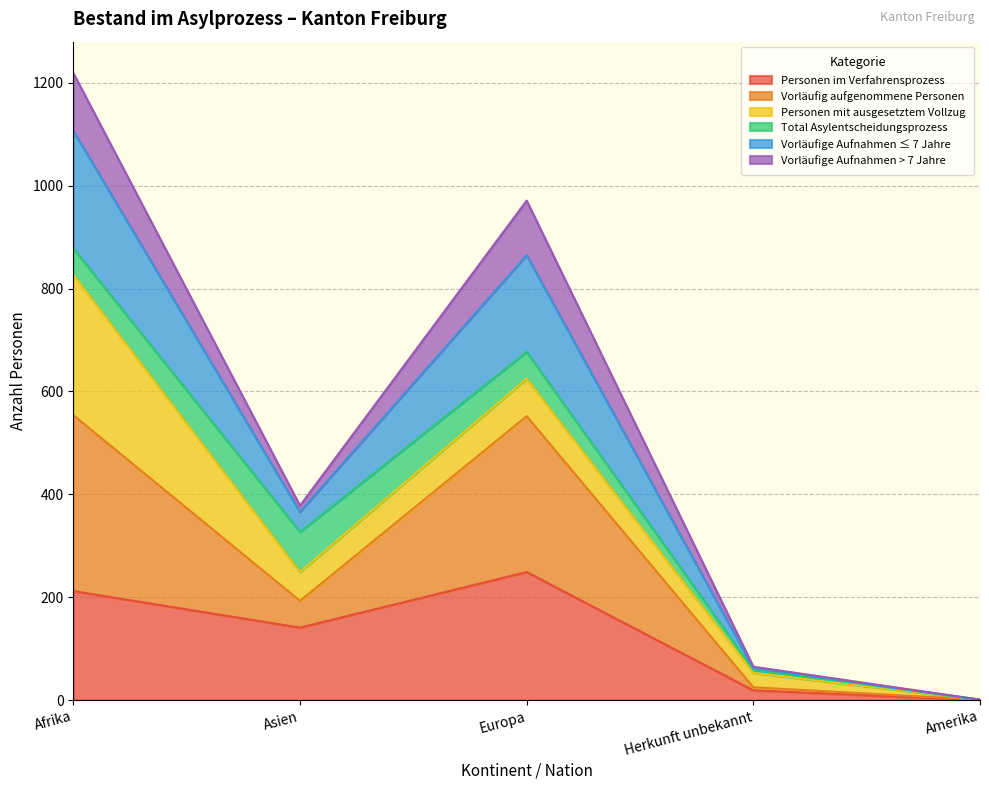

Which series has the widest spread of values?

Vorläufig aufgenommene Personen